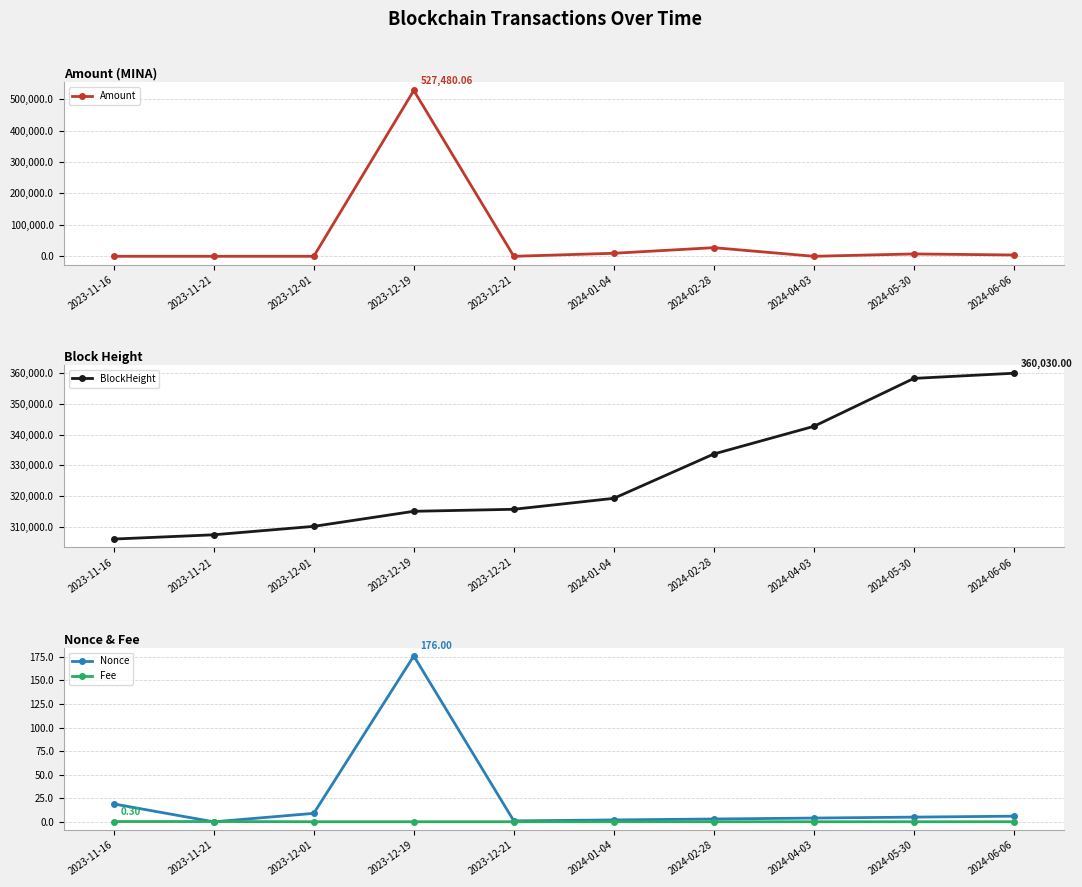

True or false: BlockHeight and Fee intersect in this chart.

False